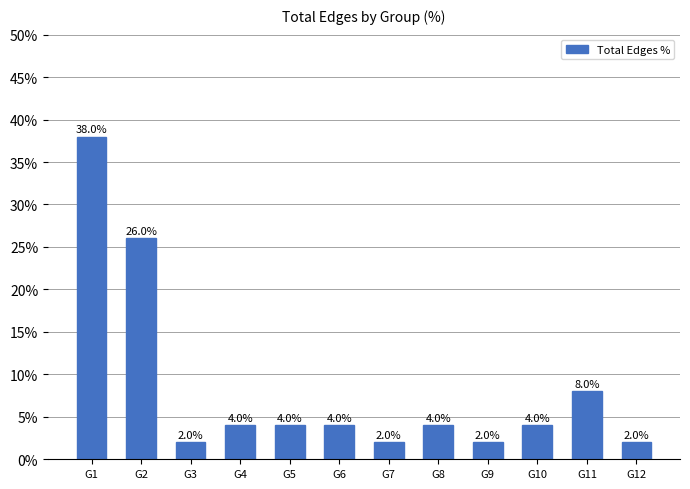

Where is the data nearest to the value 20?

G2